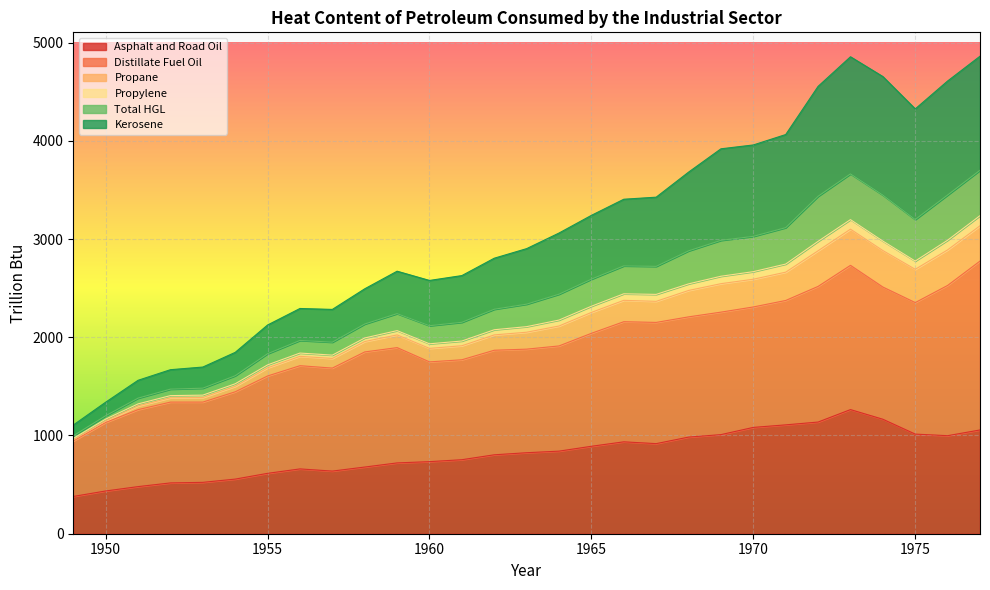

Where is the first local minimum for Propylene?

1957